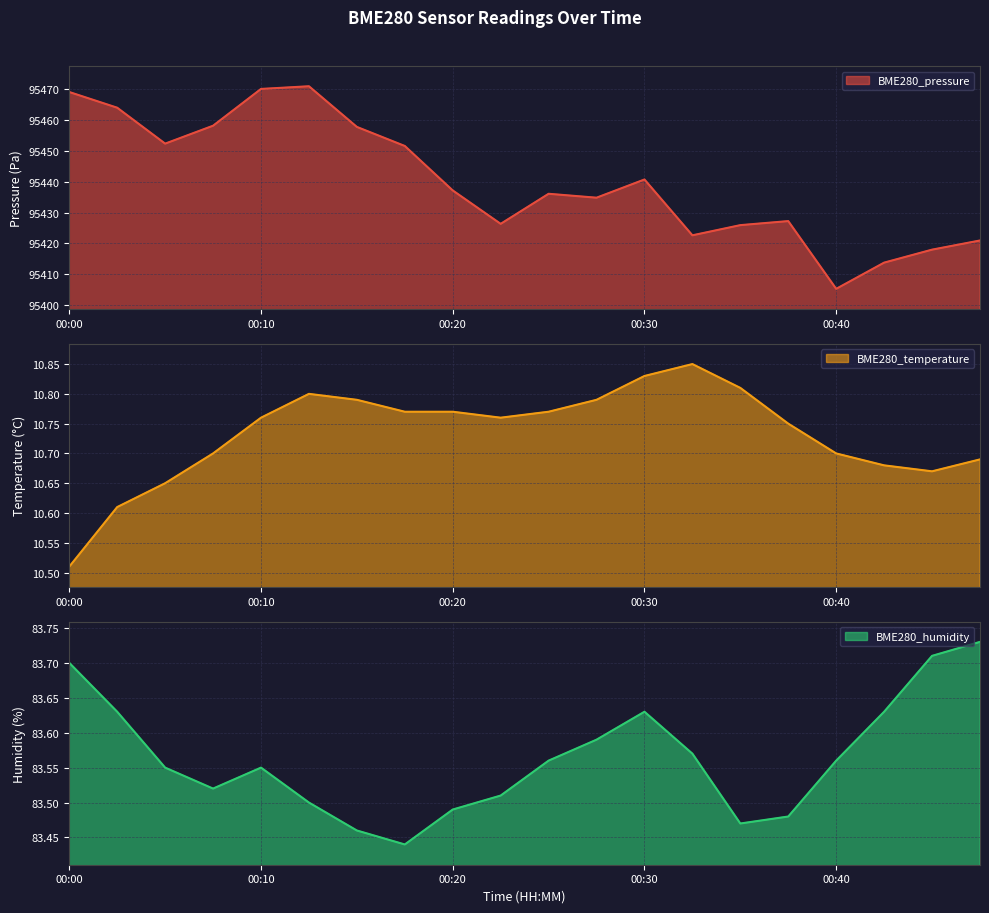

At which category is the sum across all series the highest?

00:12